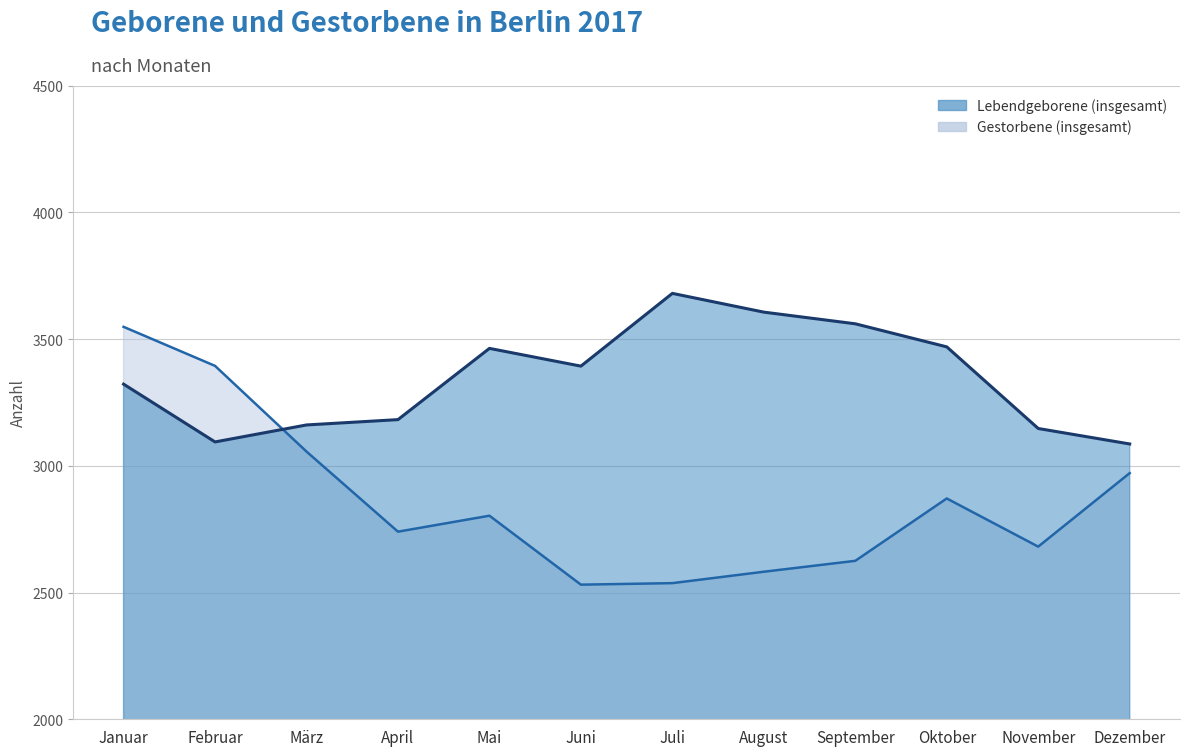

What is the highest value of the Gestorbene (insgesamt) series?

3548